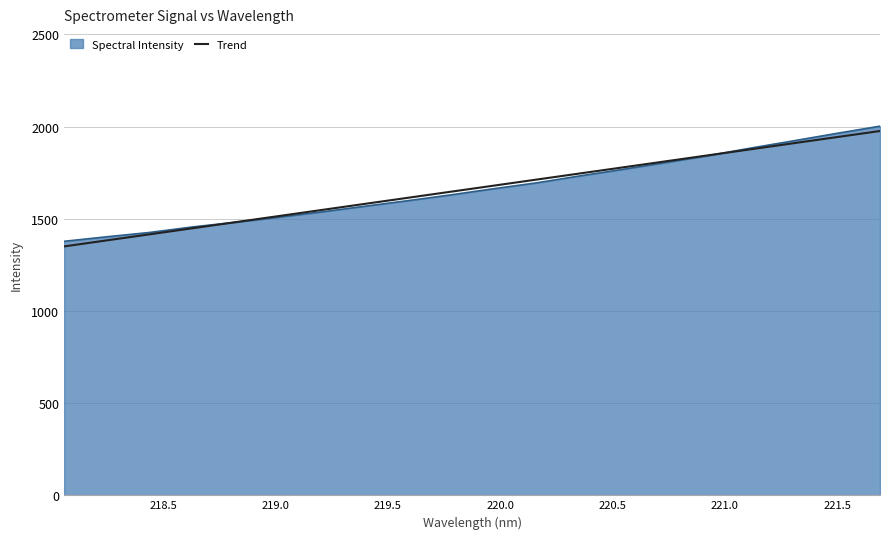

What is the maximum value shown in the chart?

2001.9